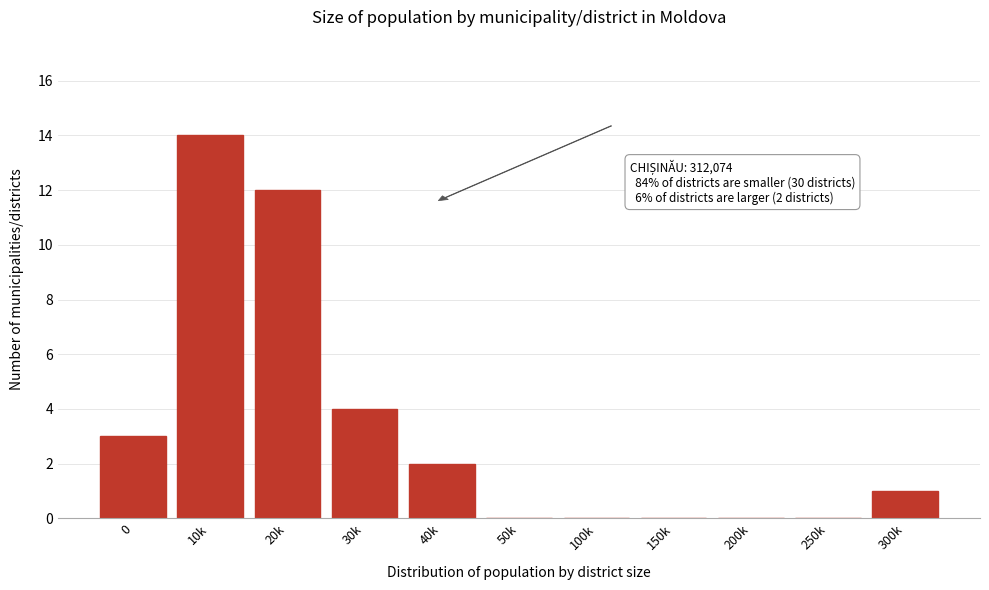

Reading left to right, transcribe all the data shown in this chart.

0=3	10k=14	20k=12	30k=4	40k=2	50k=0	100k=0	150k=0	200k=0	250k=0	300k=1